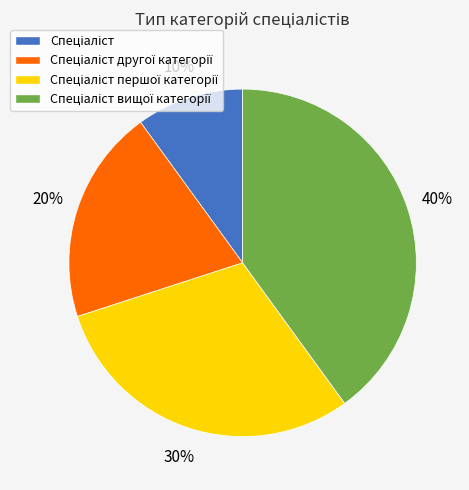

To the nearest percent, what is the average slice percentage?

25%